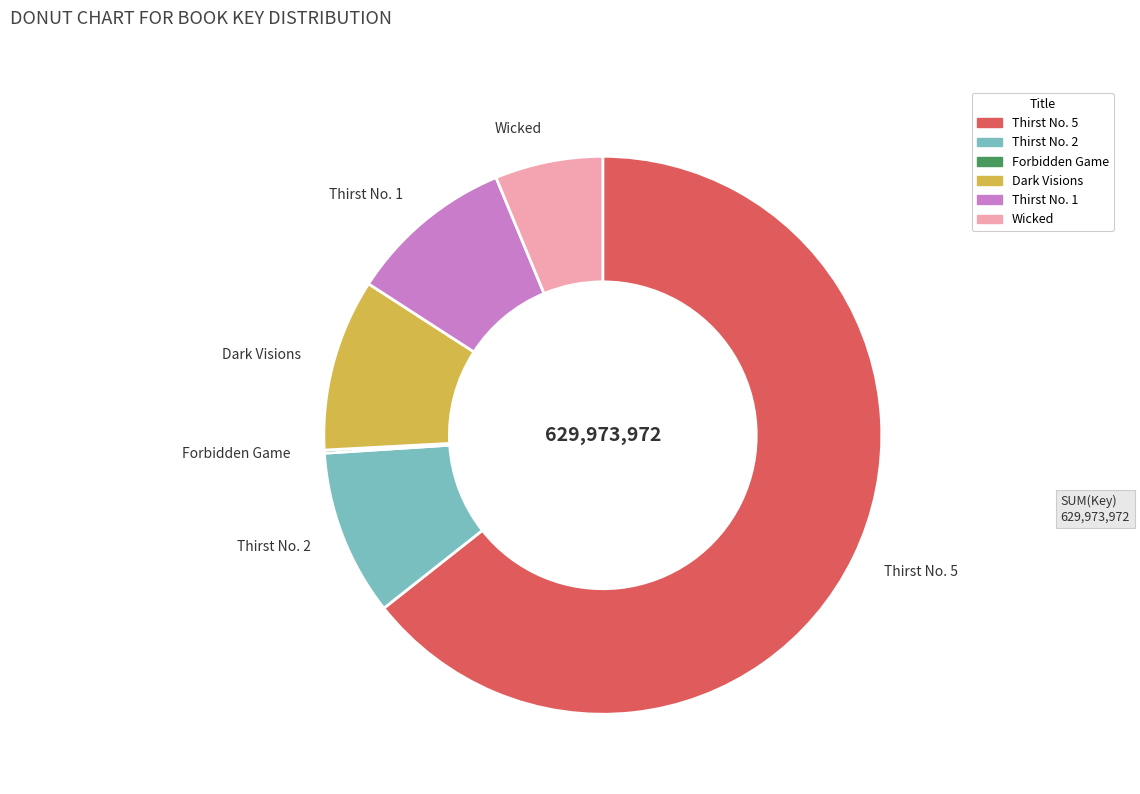

True or false: Thirst No. 2 accounts for 10% of the total.

True